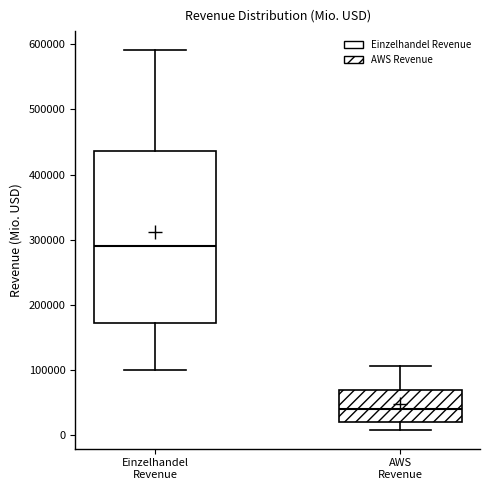

Reading left to right, read every box against the y-axis: the position of its median line, the range the box covers, and the ends of its whiskers. The values are not printed on the chart, so give them approximately, as read against the axis.

Einzelhandel Revenue: median 290000, box 170000 to 440000, whiskers 100000 to 590000
AWS Revenue: median 40000, box 20000 to 70000, whiskers 10000 to 110000